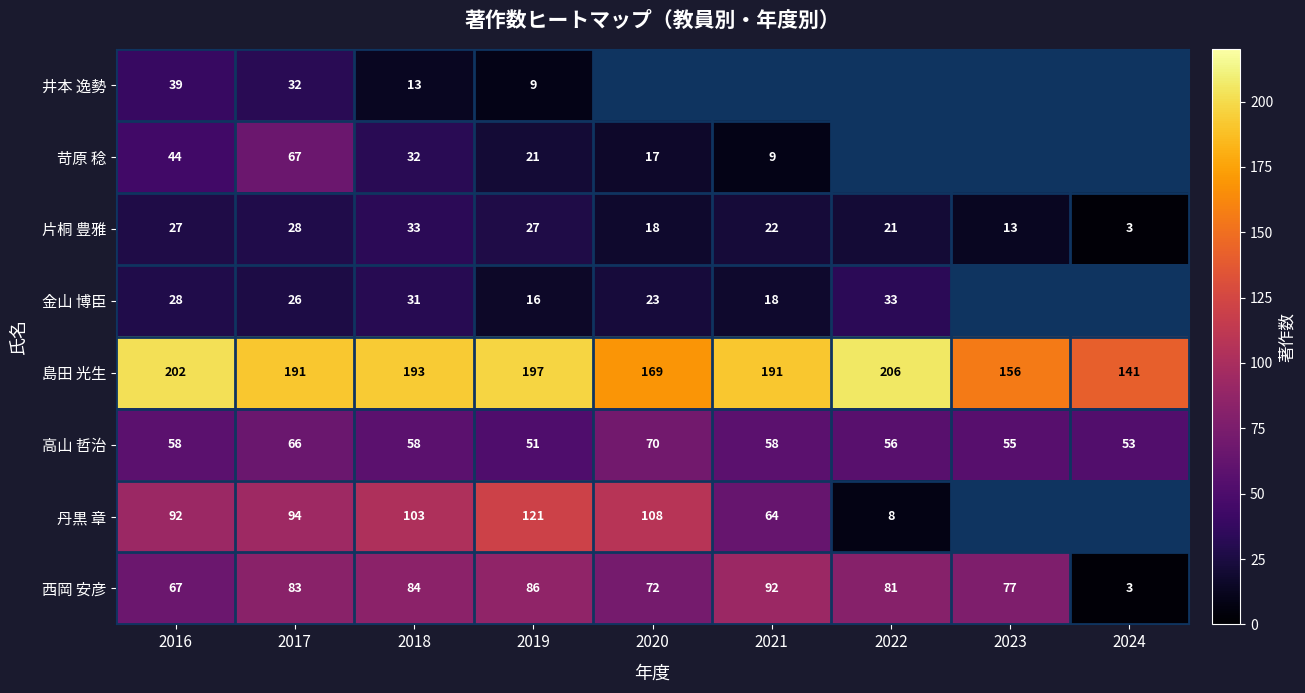

What value does the 島田 光生 series have at 2024, to the nearest 10?

140